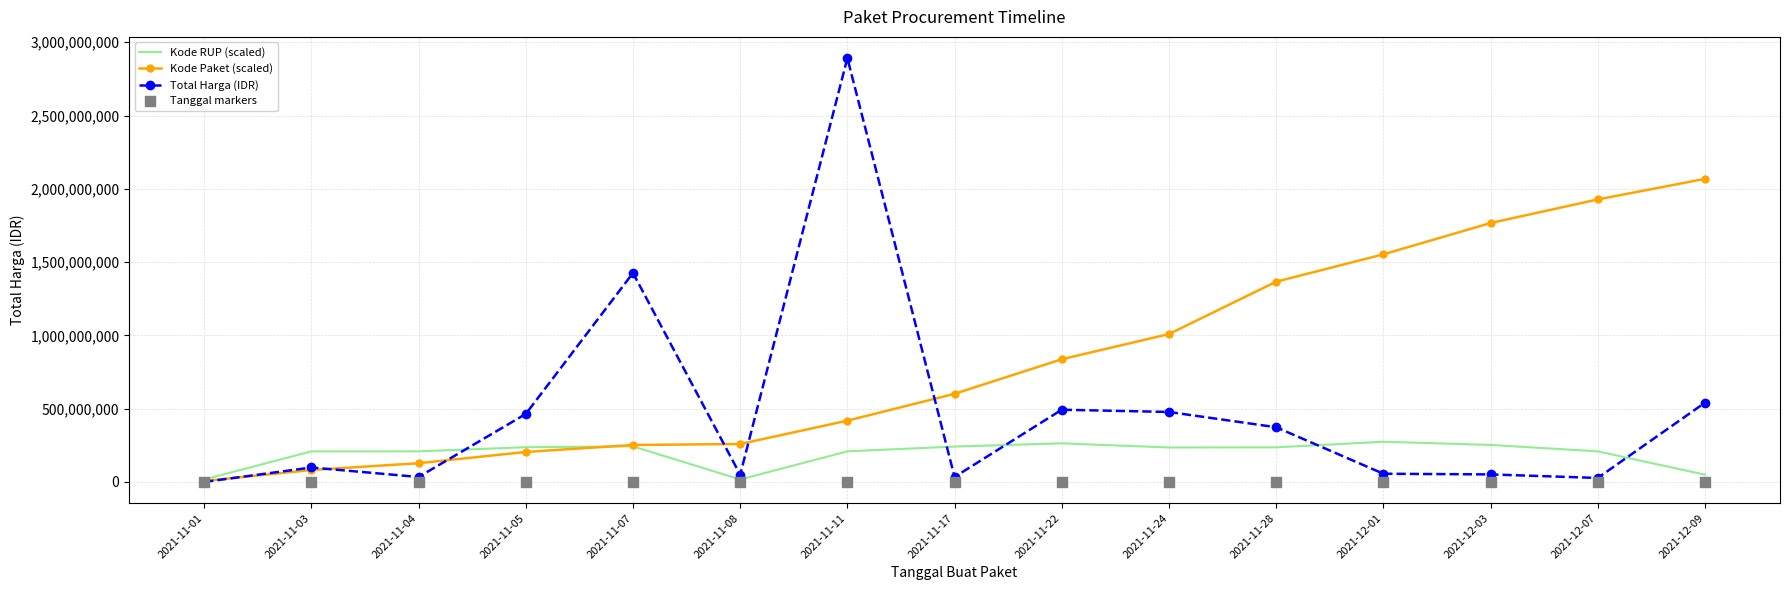

What is the total value across all series at 2021-11-22?

1593995800